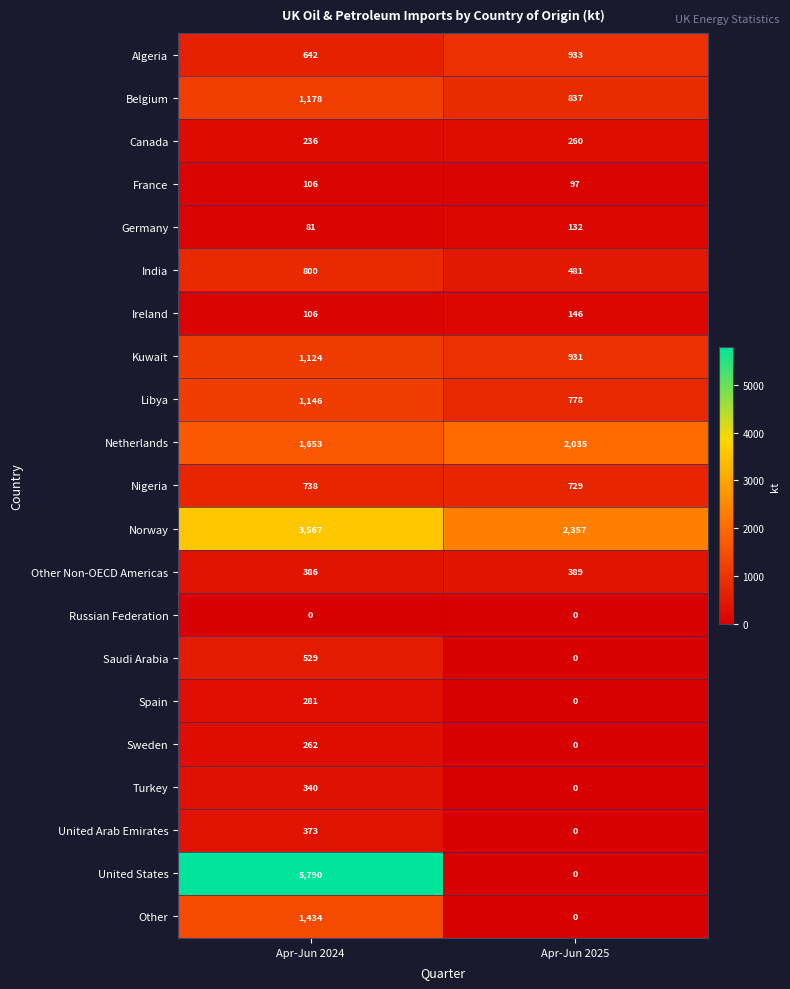

At which label is Belgium closest to 1007?

Apr-Jun 2025